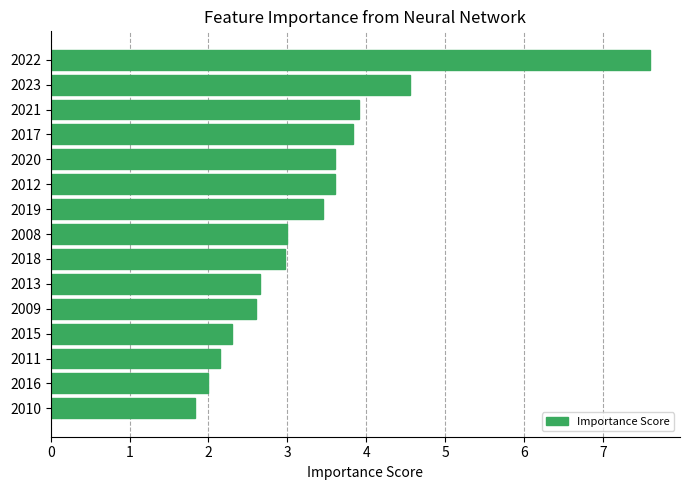

What value does the data have at 2015?

2.3